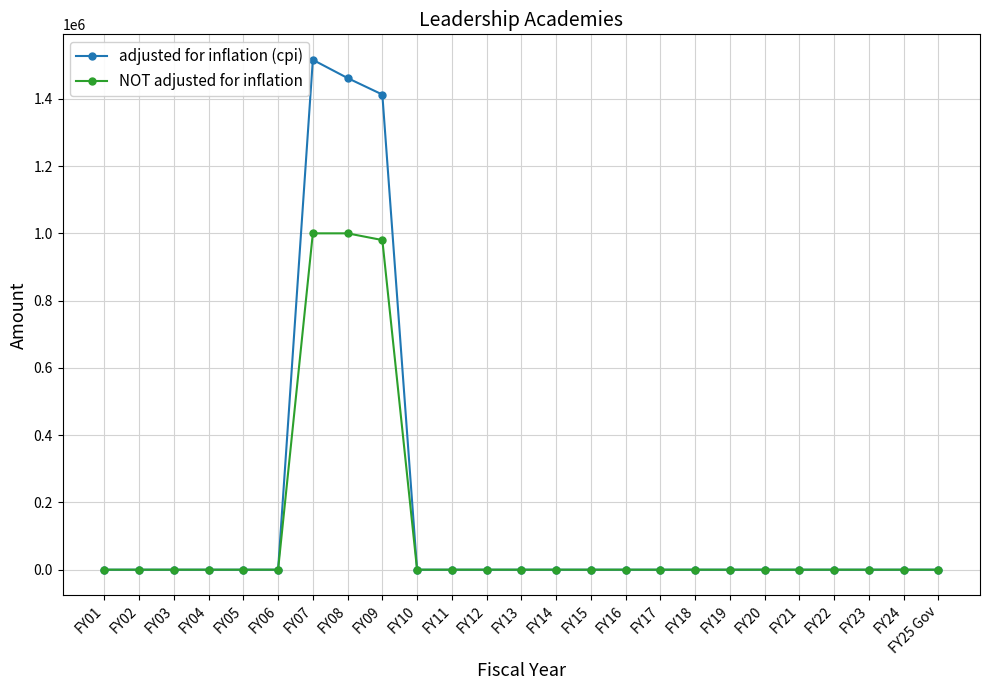

What position from the right is FY19?

7